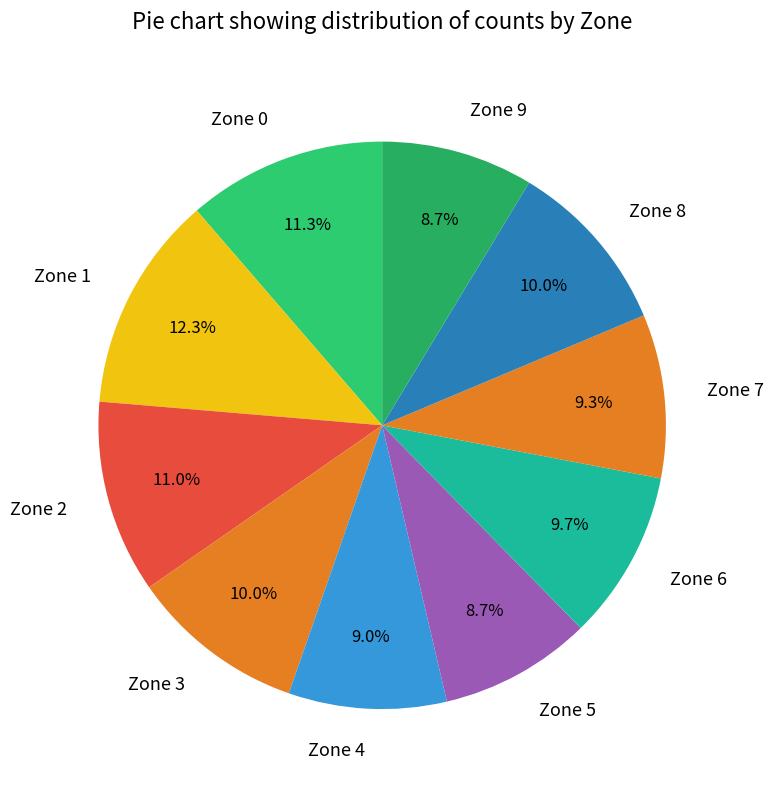

Which has a higher value, Zone 6 or Zone 5?

Zone 6